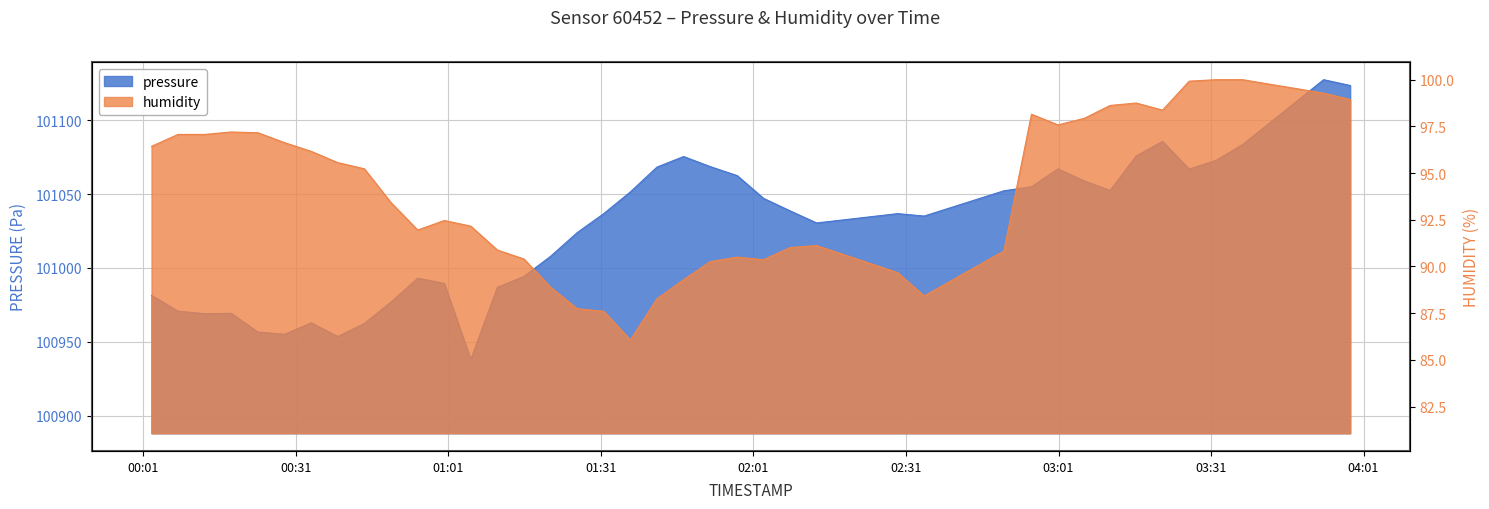

Which series has the largest range (max minus min)?

pressure